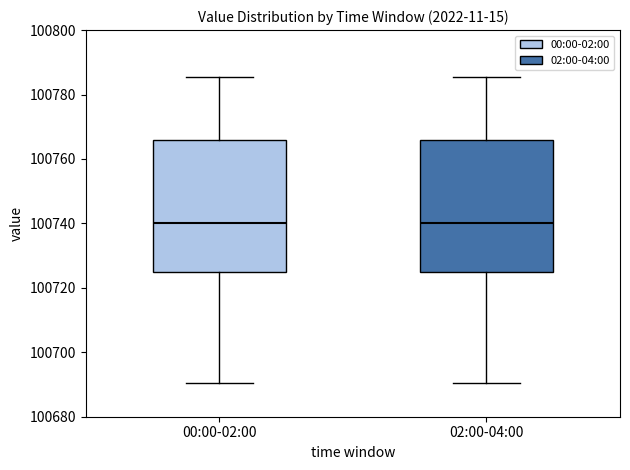

Reading left to right, transcribe this box plot: for each box, give where its median line is, the range the box spans, and where its two whiskers end, as read against the y-axis. The values are not printed on the chart, so give them approximately, as read against the axis.

00:00-02:00: median 100740, box 100724 to 100766, whiskers 100690 to 100786
02:00-04:00: median 100740, box 100724 to 100766, whiskers 100690 to 100786